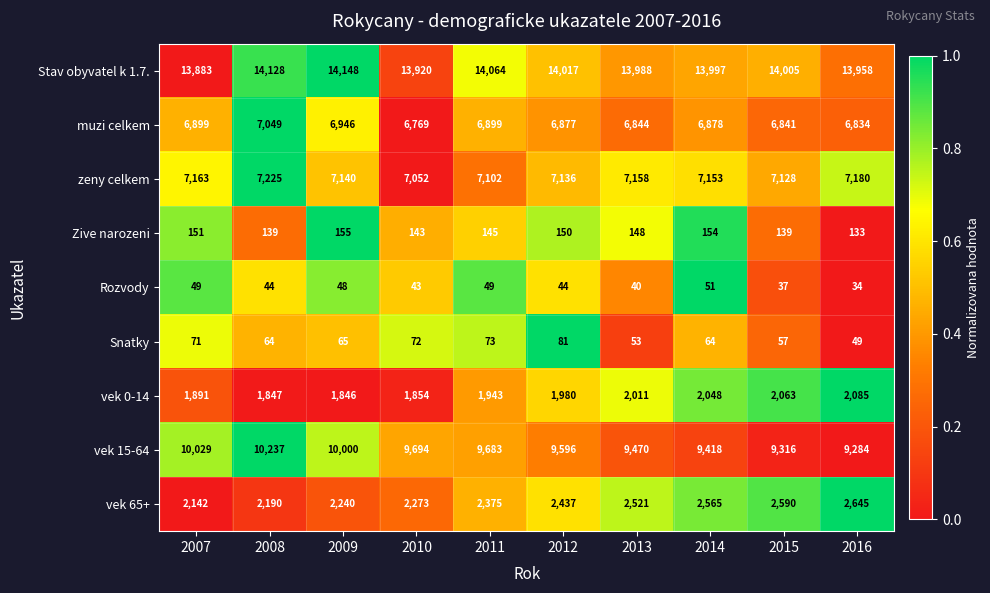

What is the greatest value displayed?

14148